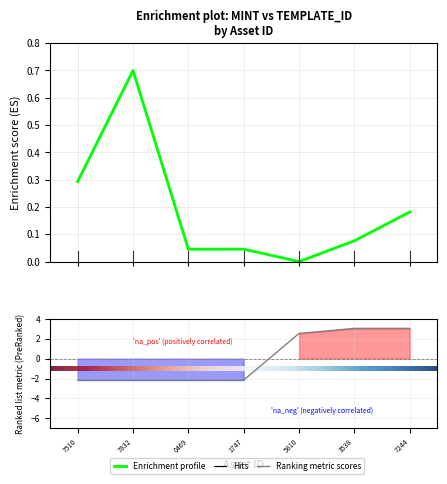

The value of template_id at 1747 is -0.6. True or false?

False